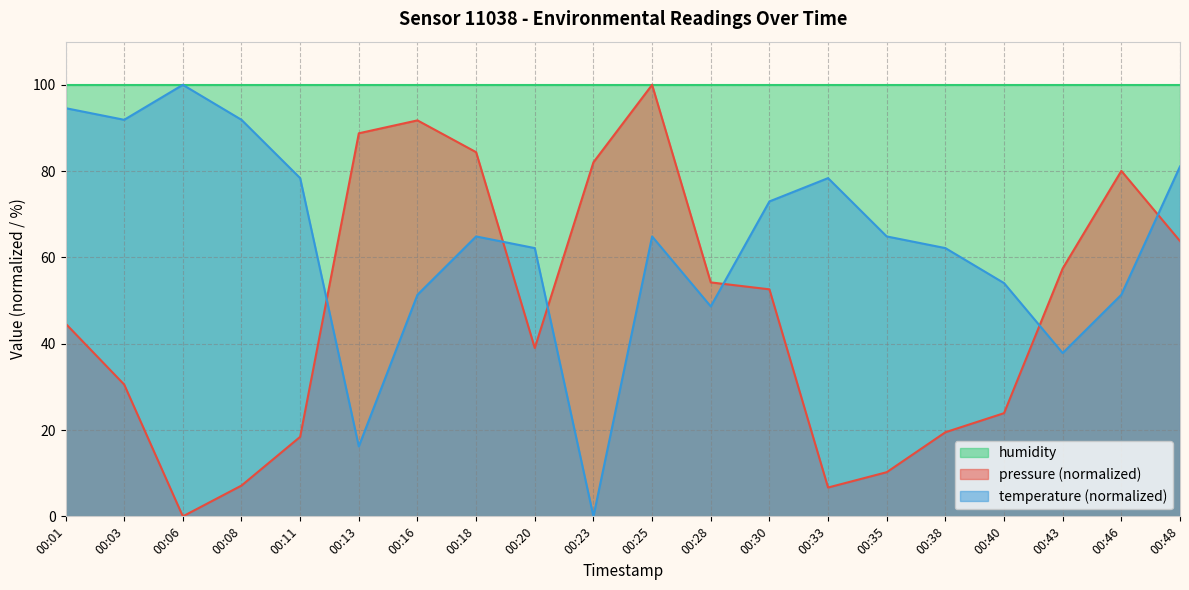

Where is the first local minimum for temperature?

00:03